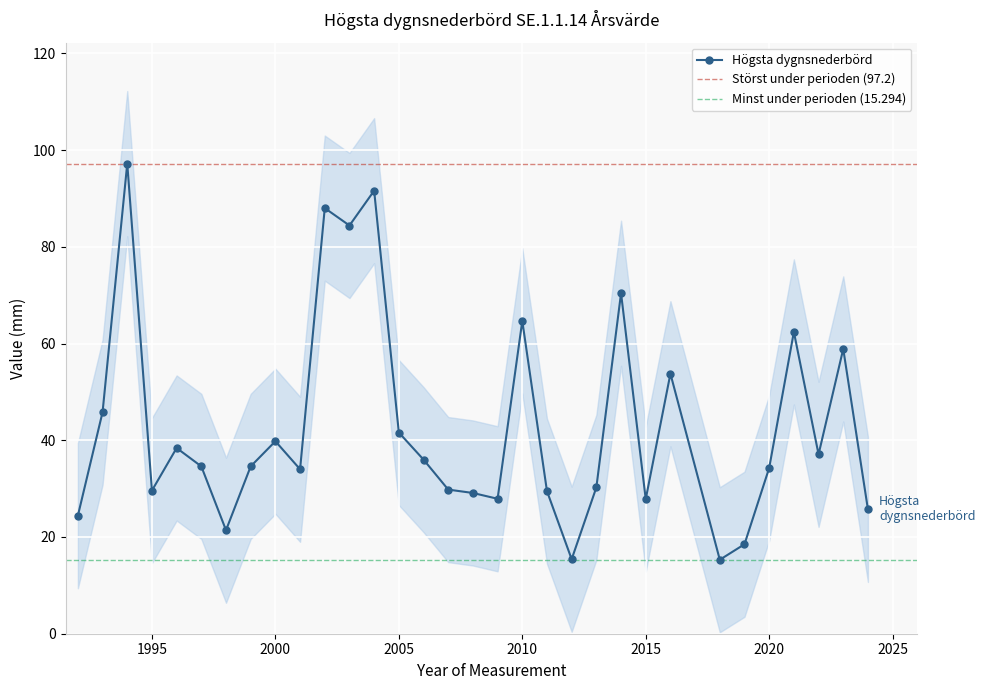

The value at 2005 is 41.6. True or false?

True